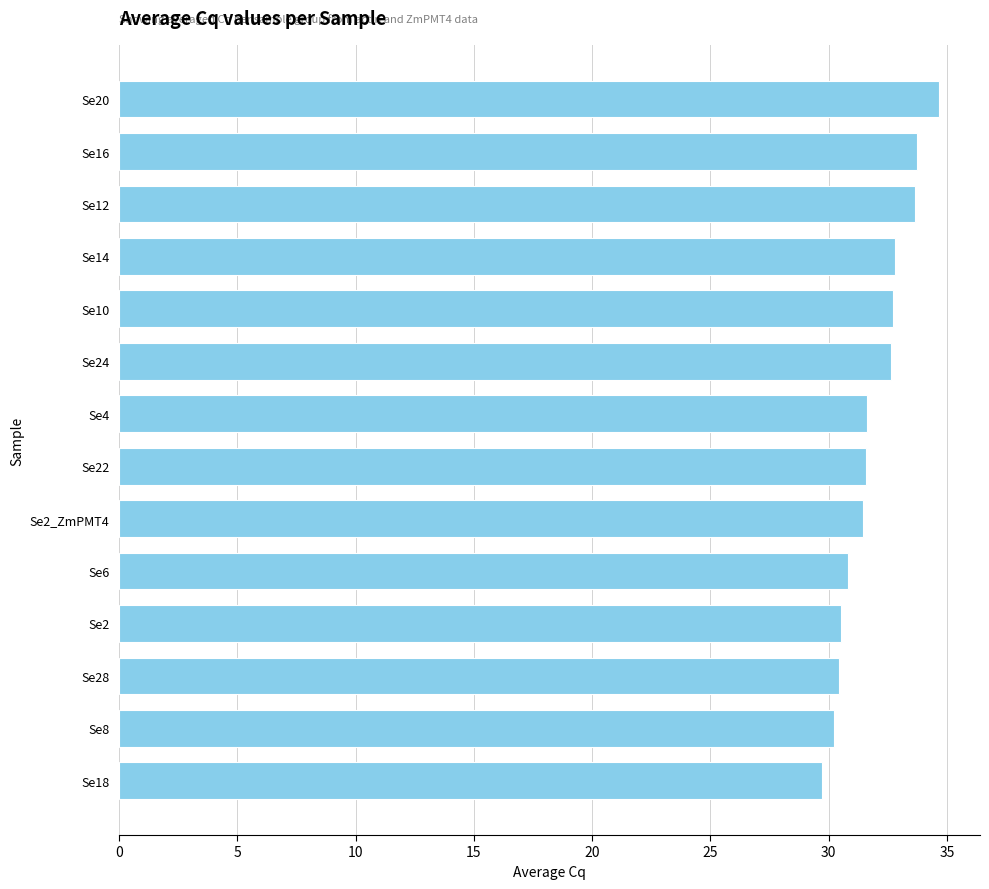

Between Se6 and Se14, which is larger?

Se14